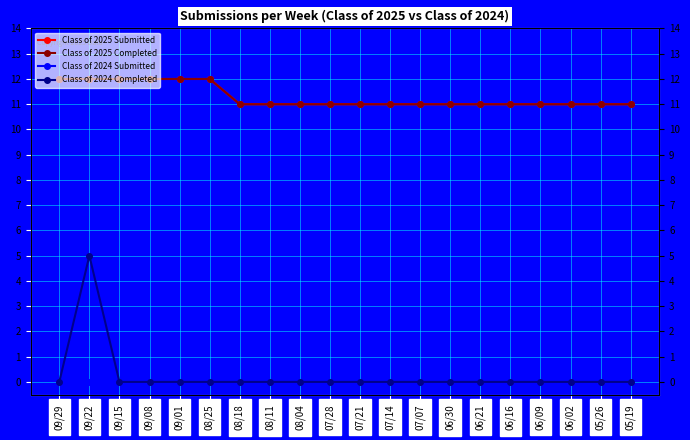

Is the value of Class of 2024 Submitted at 07/14 greater than the value of Class of 2025 Completed at 06/02?

No